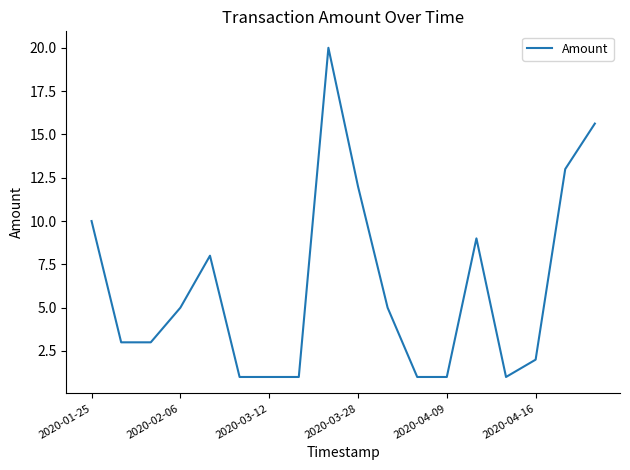

What is the difference between the maximum and minimum values?

19.0